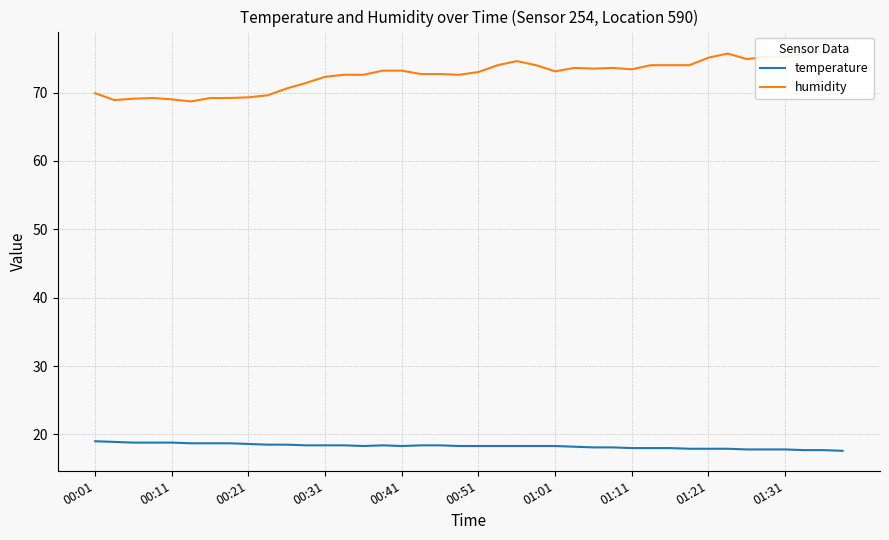

What is the sum of all humidity values?

2904.1